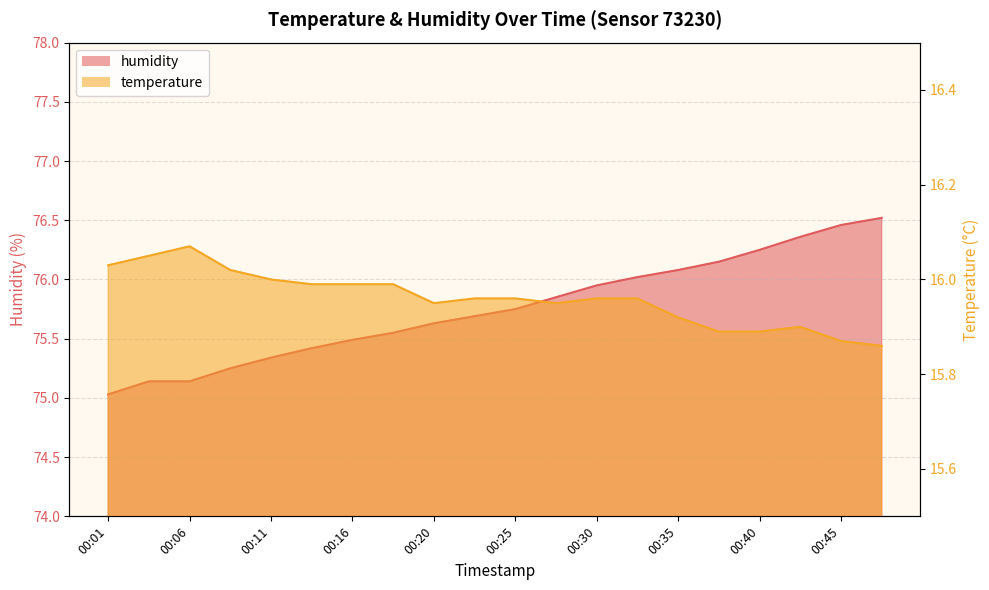

Rank the series by their average value, from lowest to highest.

temperature, humidity